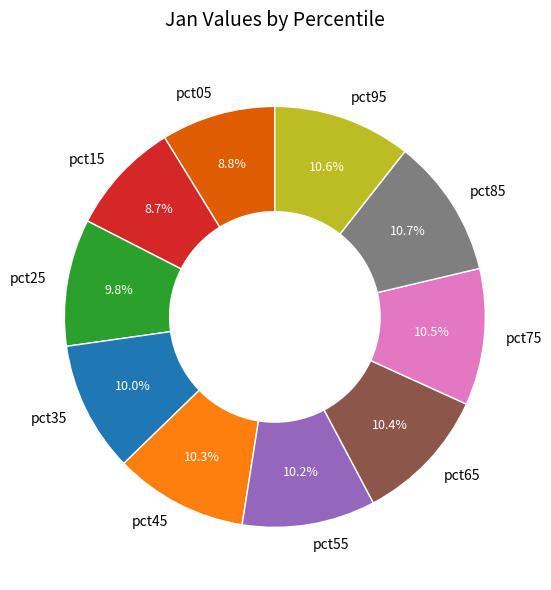

Is it true that pct15 is 18% of the pie?

False